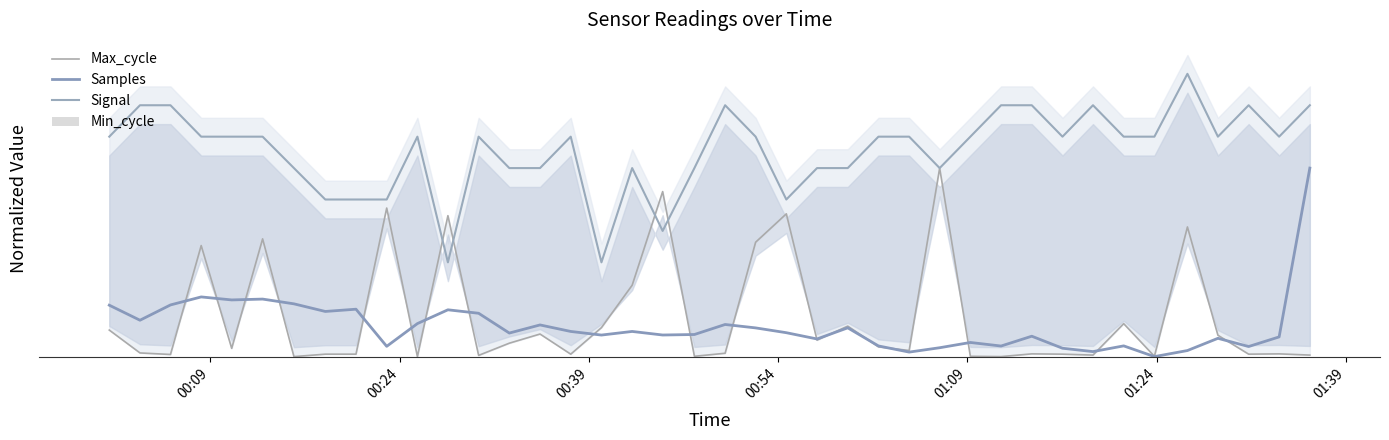

How many bars are there in each group?

4